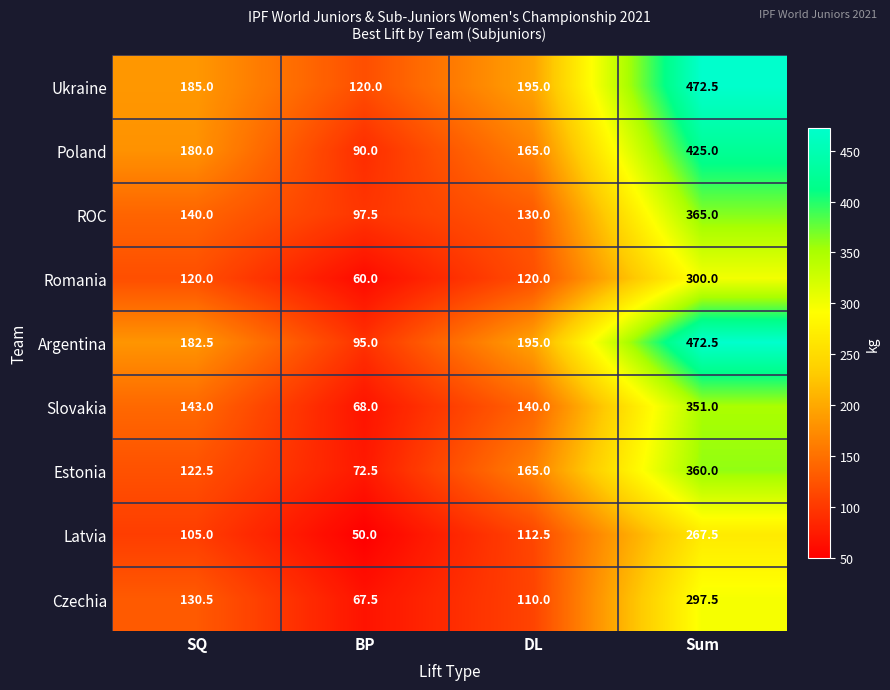

Read the Romania value at Sum.

300.0